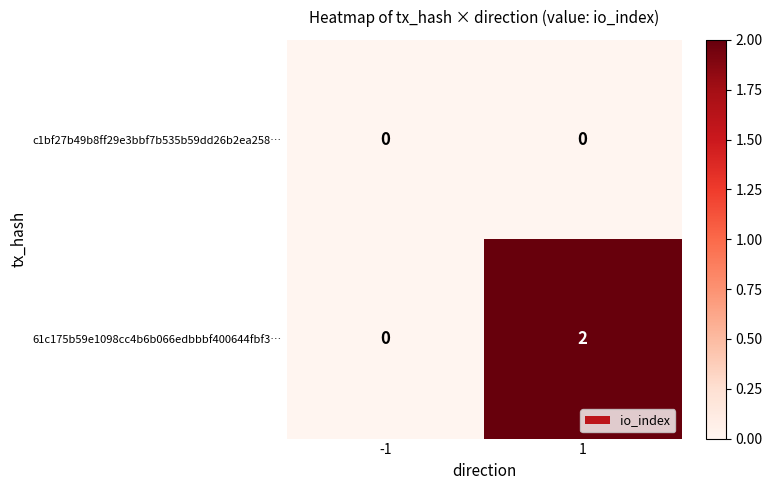

Between -1 and 1, which series saw the biggest shift?

61c175b59e1098cc4b6b066edbbbf400644fbf3…